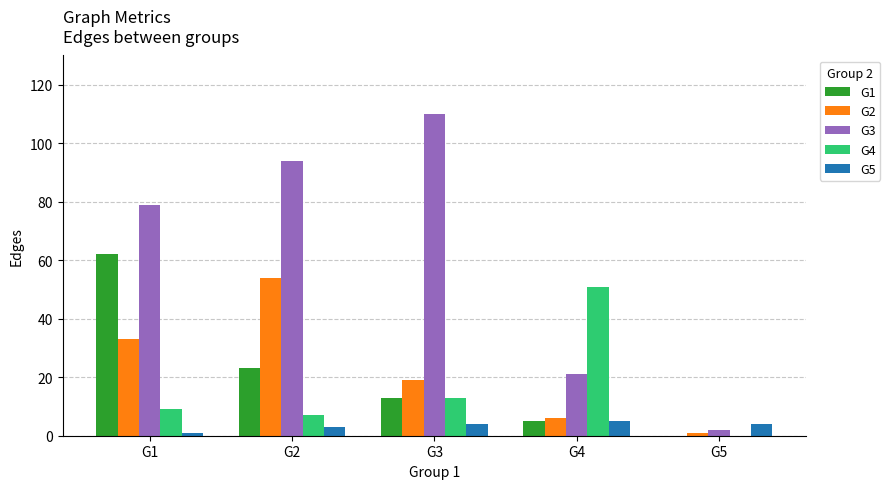

What is the maximum value for G3?

110